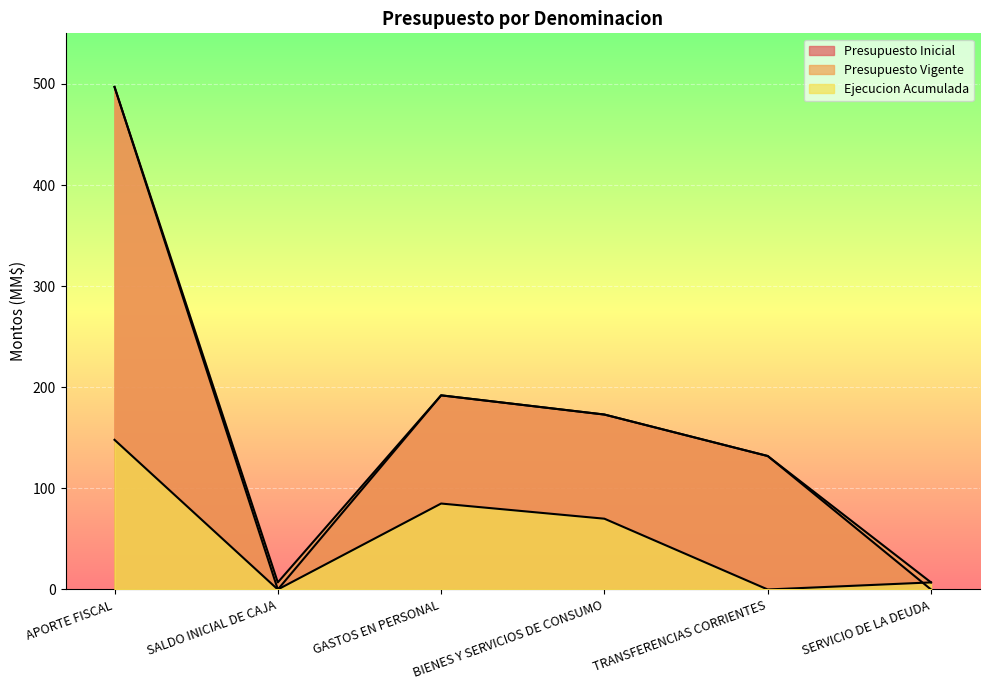

Is it true that Presupuesto Vigente equals 12 at SERVICIO DE LA DEUDA?

False